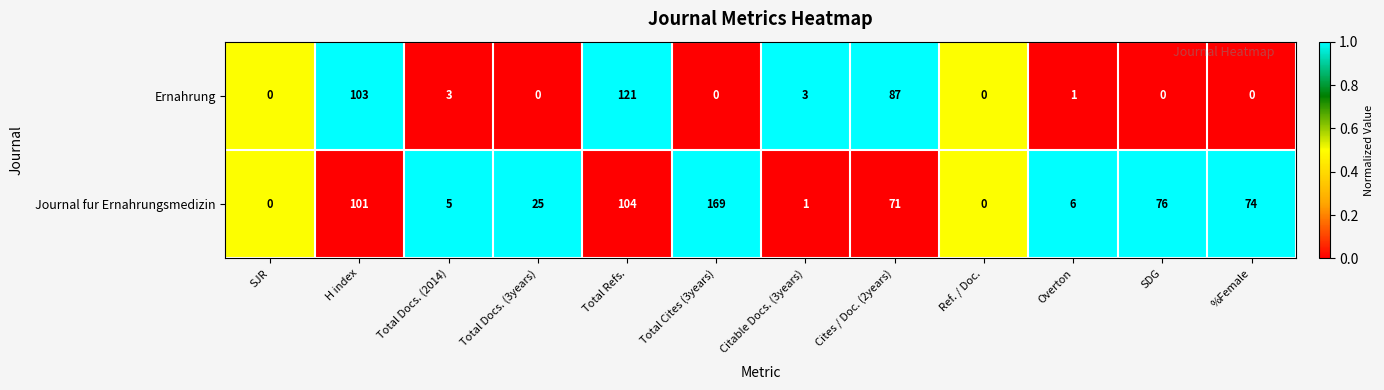

Between Total Docs. (3years) and Citable Docs. (3years), which series saw the biggest shift?

Journal fur Ernahrungsmedizin